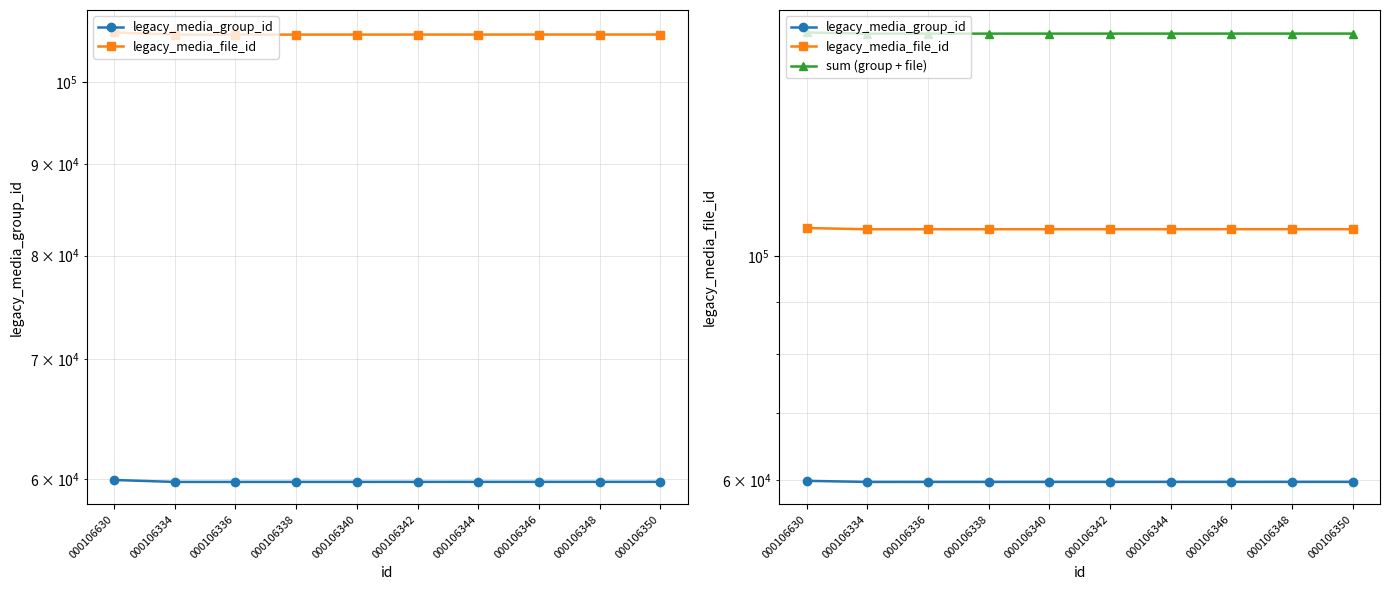

What is the value of the legacy_media_group_id point at the 5th from the left?

59770